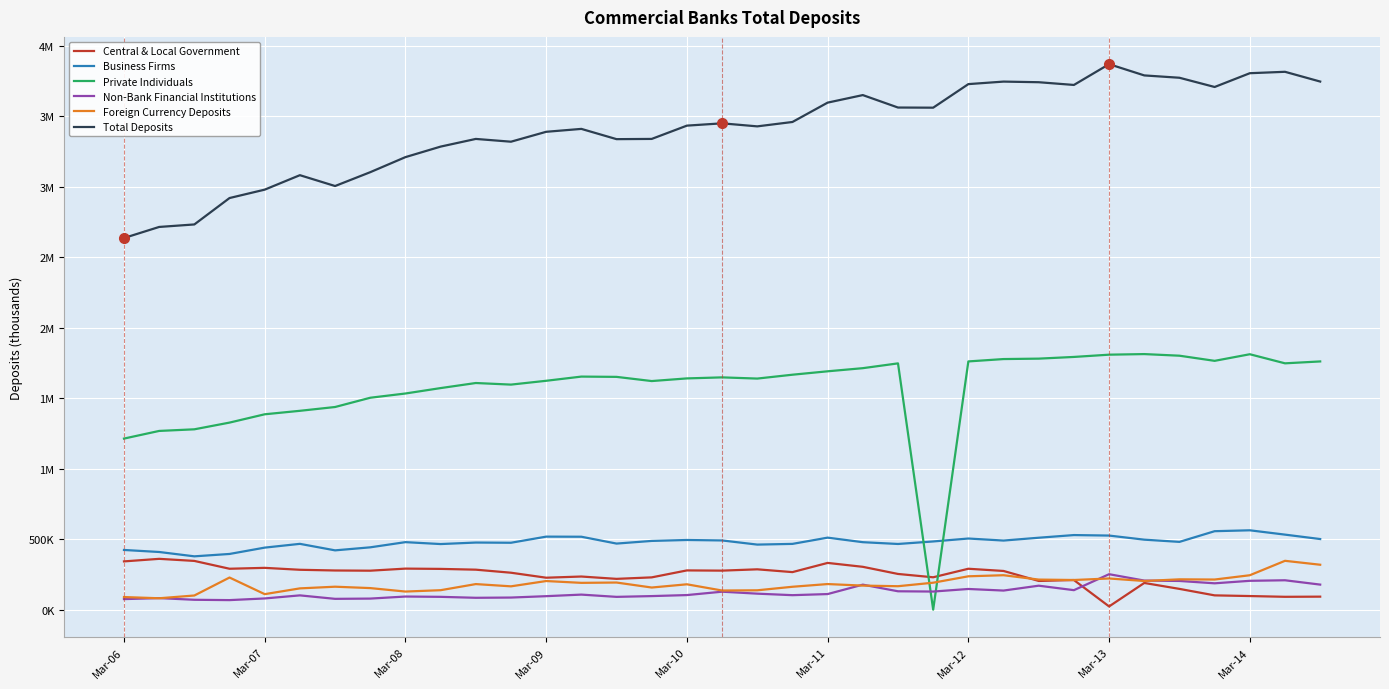

List the series in order of their peak value, lowest first.

Non-Bank Financial Institutions, Foreign Currency Deposits, Central & Local Government, Business Firms, Private Individuals, Total Deposits